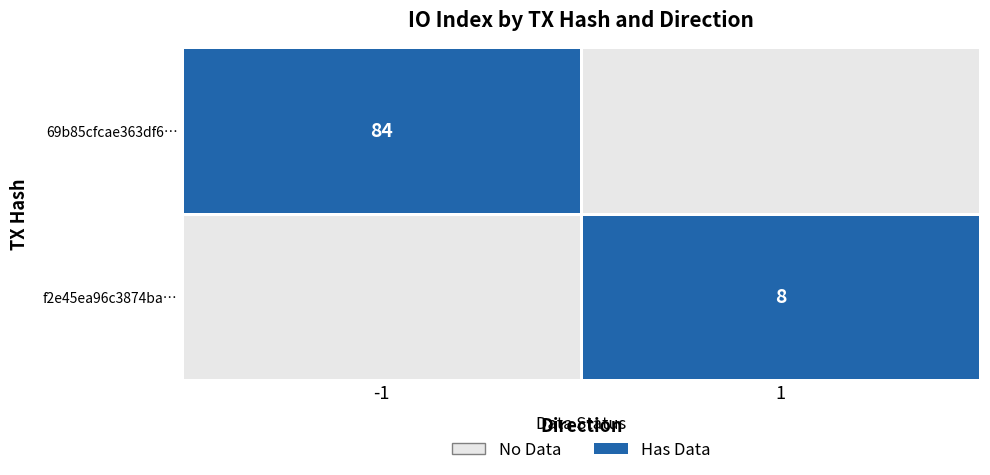

At which category is the sum across all series the highest?

-1